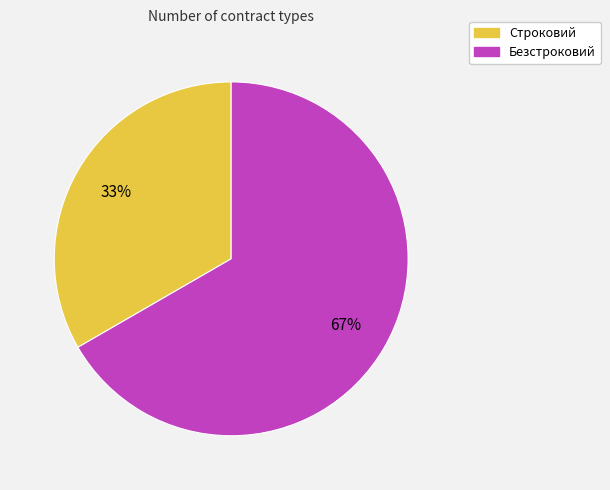

Does Безстроковий account for over 50% of the chart?

Yes